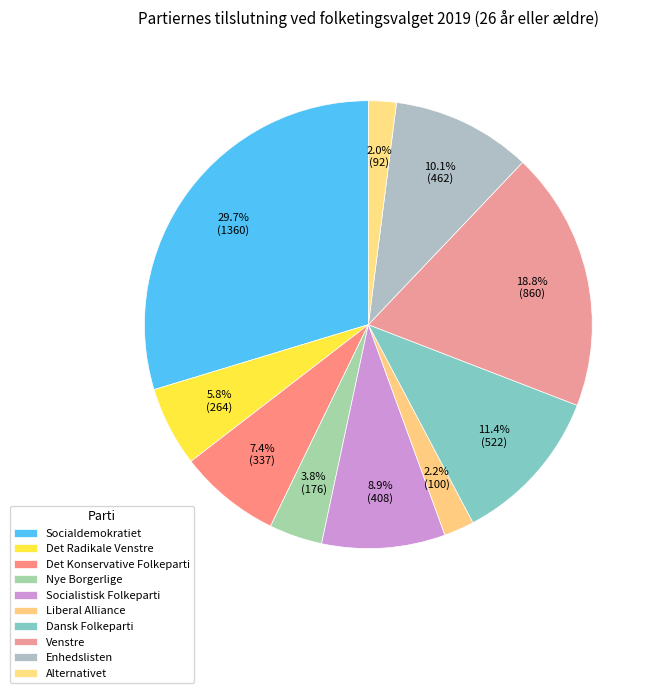

Count the number of slices in the pie.

10